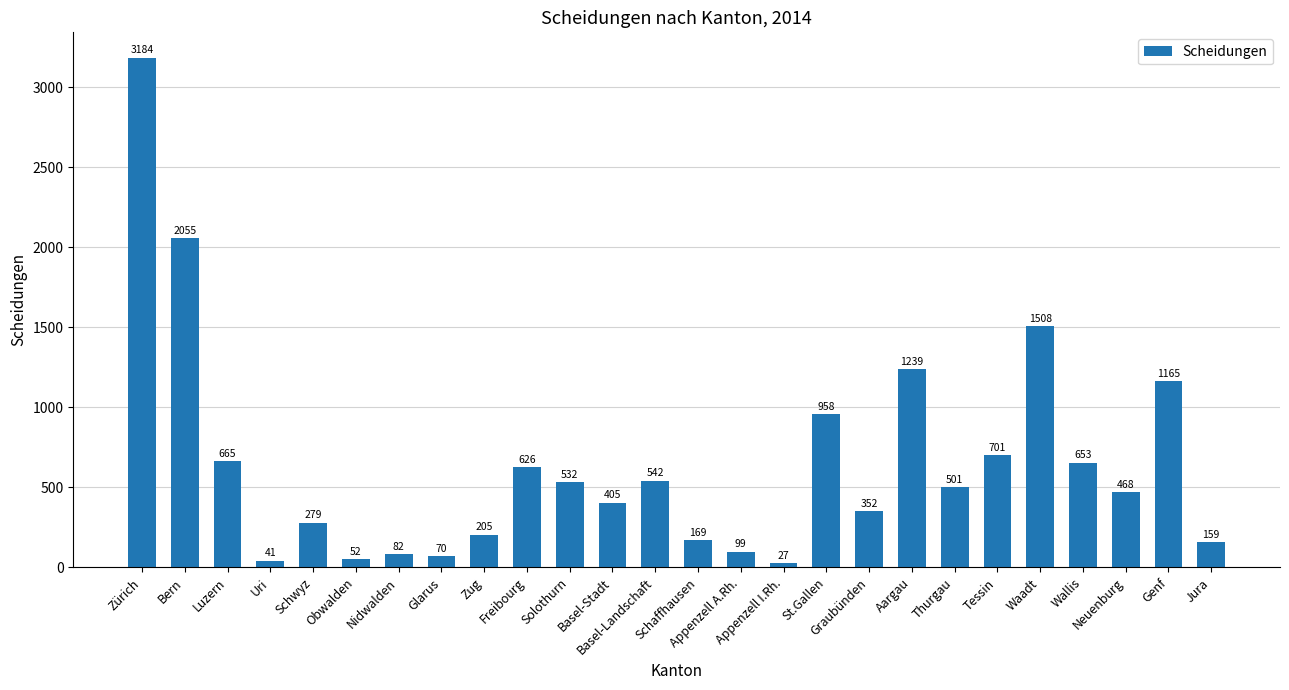

At which category does the chart reach its peak across all series?

Zürich